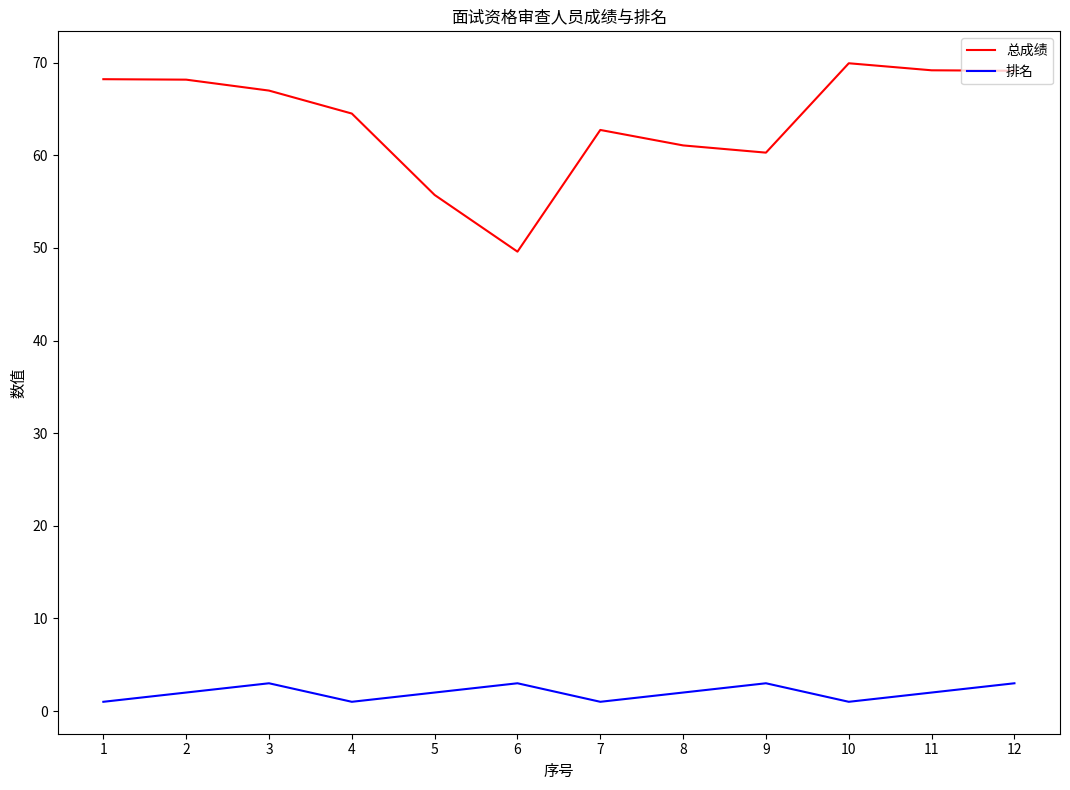

At which label does 总成绩 first exceed 66?

1